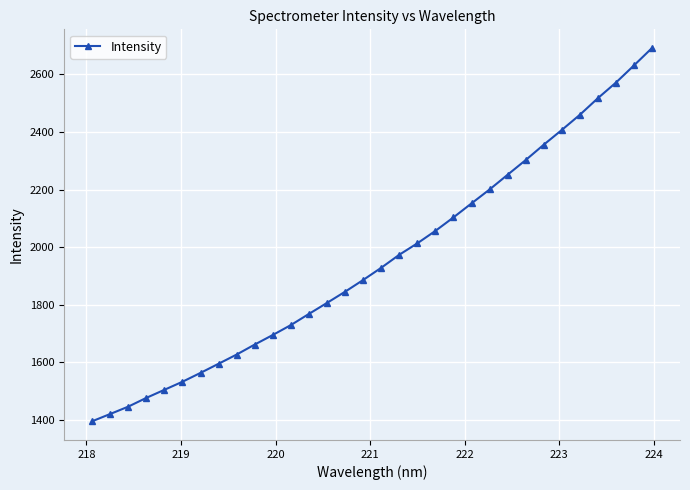

True or false: there are more than 2 points higher than both neighbors.

False